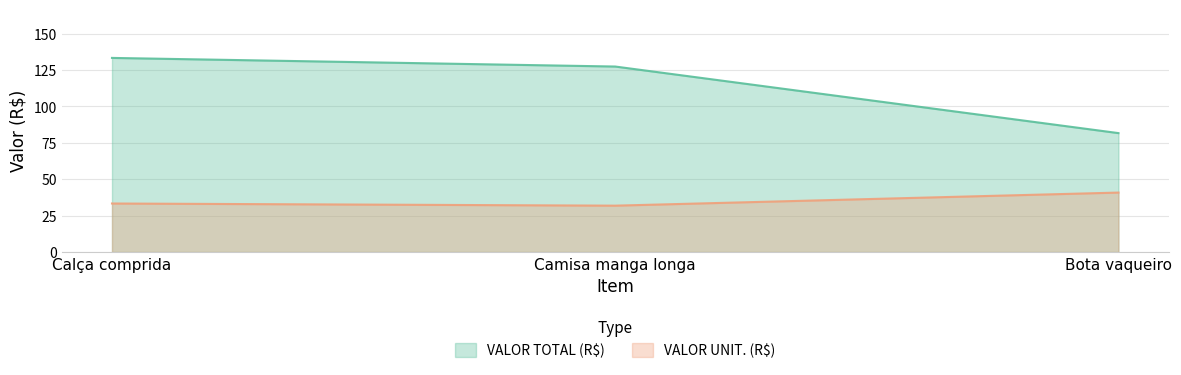

Reading left to right, what are all the values shown in this chart?

VALOR TOTAL (R$): Calça comprida=133.3	Camisa manga longa=127.4	Bota vaqueiro=81.7
VALOR UNIT. (R$): Calça comprida=33.3	Camisa manga longa=31.9	Bota vaqueiro=40.8